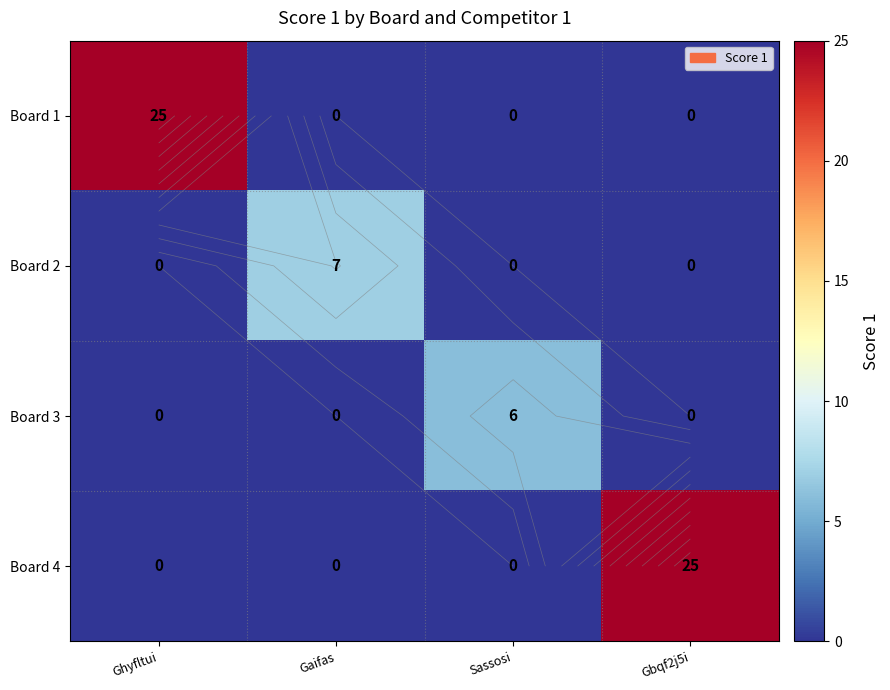

How many Board 4 values are between 0 and 25?

4